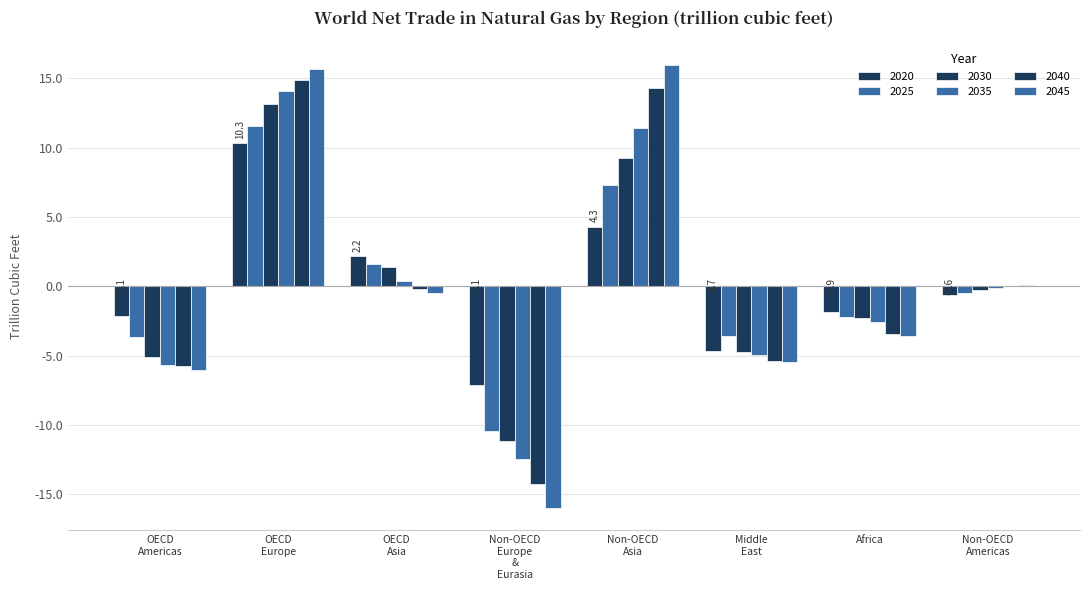

Are the bars horizontal?

No